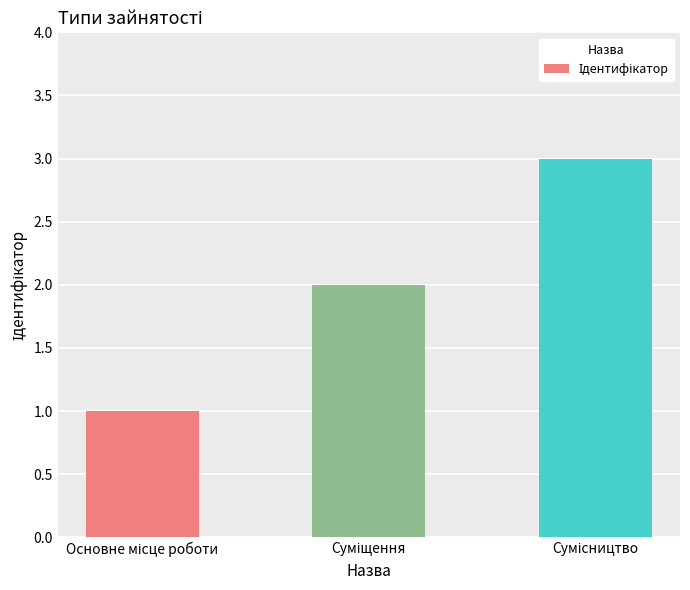

What is the greatest value displayed?

3